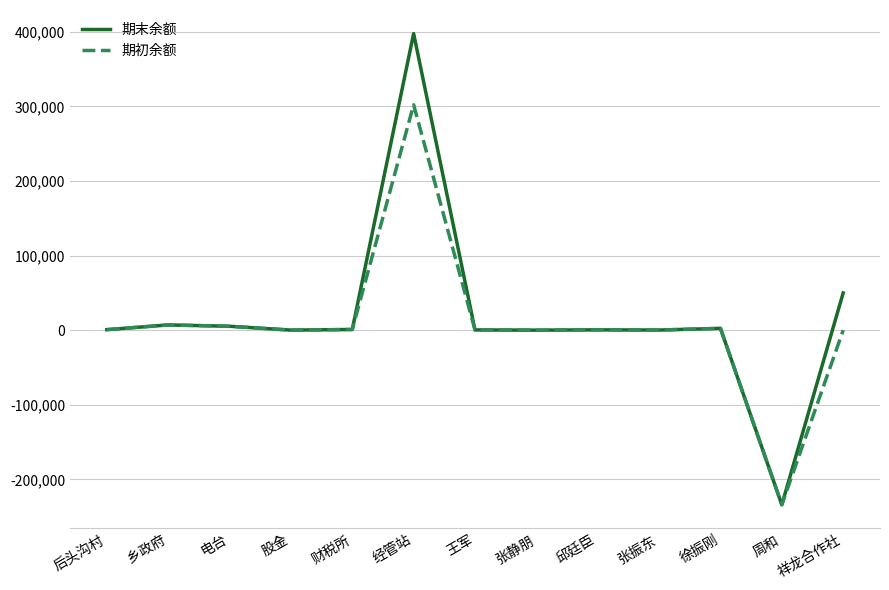

What position from the right is 张振东?

4